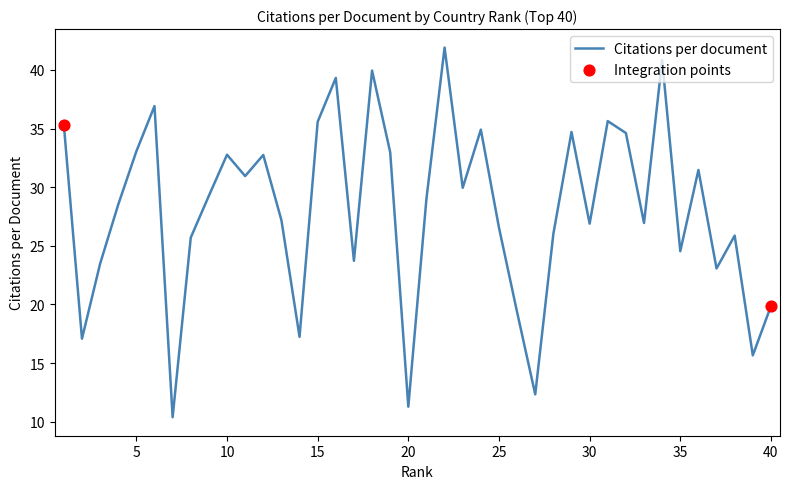

What is the minimum value shown in the chart?

10.4